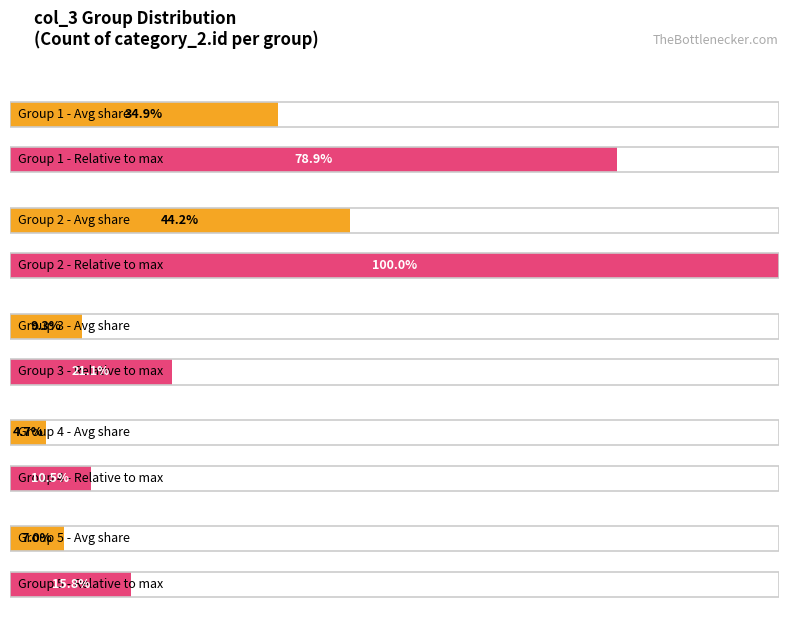

Reading right to left, what are all the values shown in this chart?

3	2	4	19	15